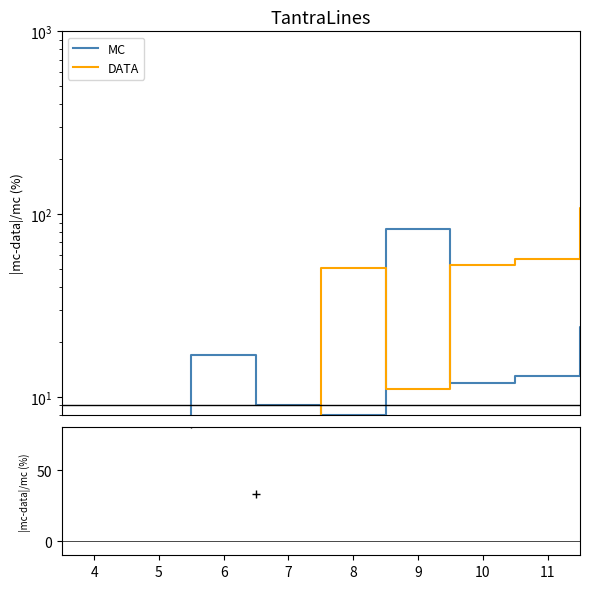

Which series contains the highest Y value?

DATA